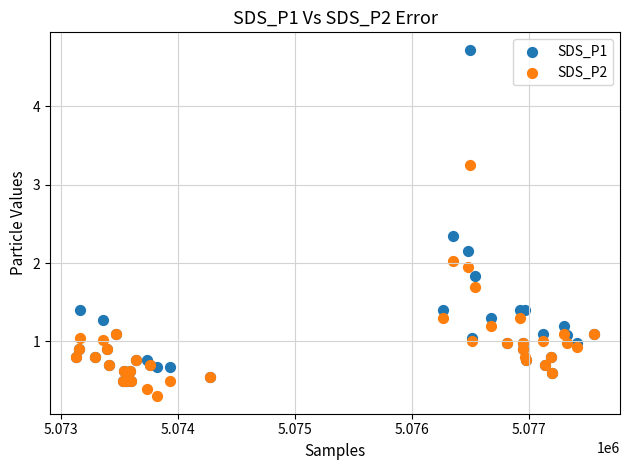

What are all the series names shown in the legend?

SDS_P1, SDS_P2